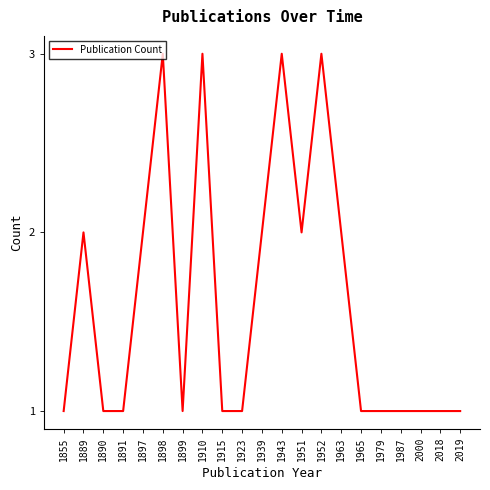

Reading left to right, list all the values displayed in this chart.

1855=1	1889=2	1890=1	1891=1	1897=2	1898=3	1899=1	1910=3	1915=1	1923=1	1939=2	1943=3	1951=2	1952=3	1963=2	1965=1	1979=1	1987=1	2000=1	2018=1	2019=1